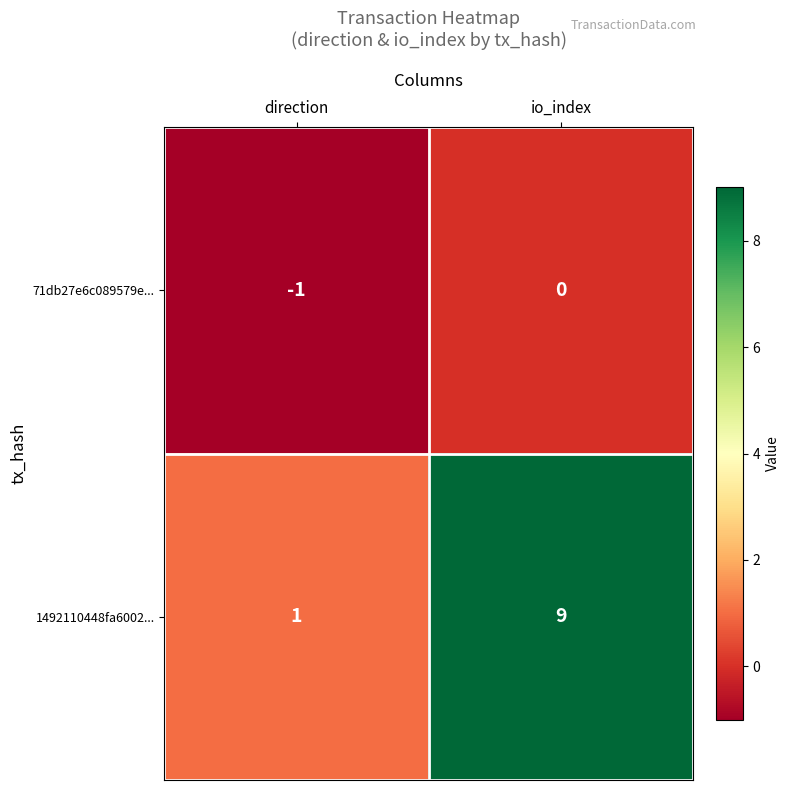

How many data points in 1492110448fa6002... are less than 9?

1